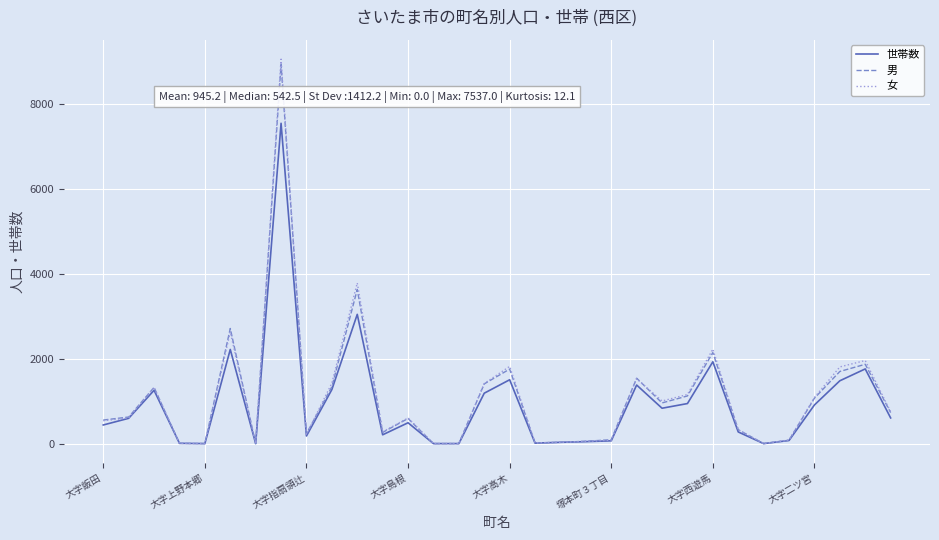

What is the maximum value for 世帯数?

7537